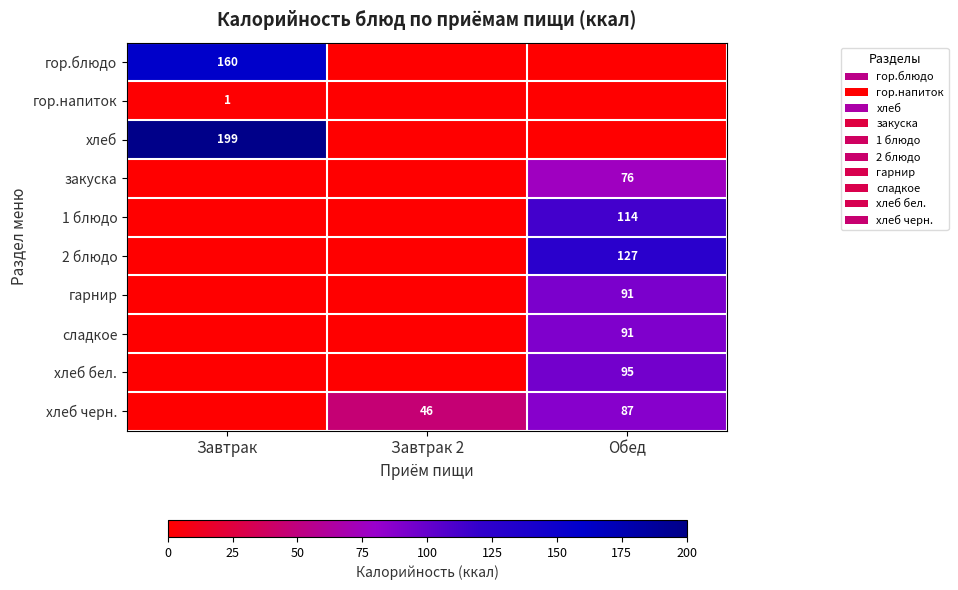

The хлеб черн. series shows 87 at Обед. True or false?

True